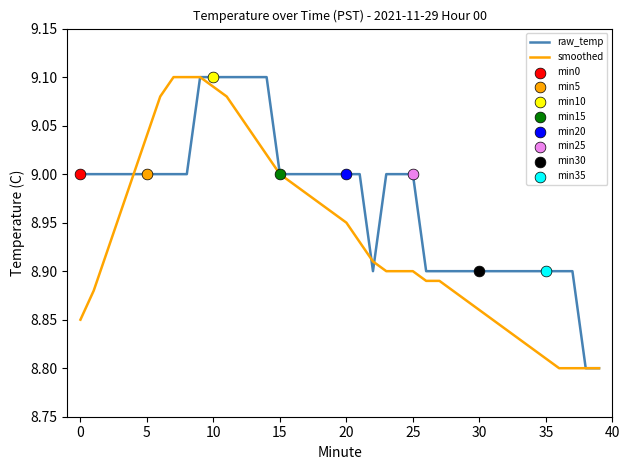

List the series in order of their overall mean, lowest first.

smoothed, raw_temp